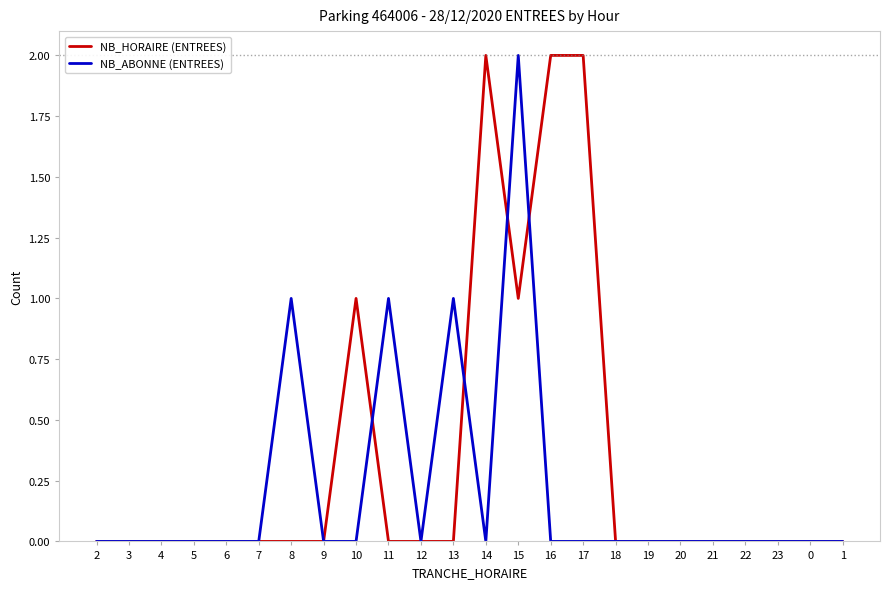

What position from the right is 19?

7